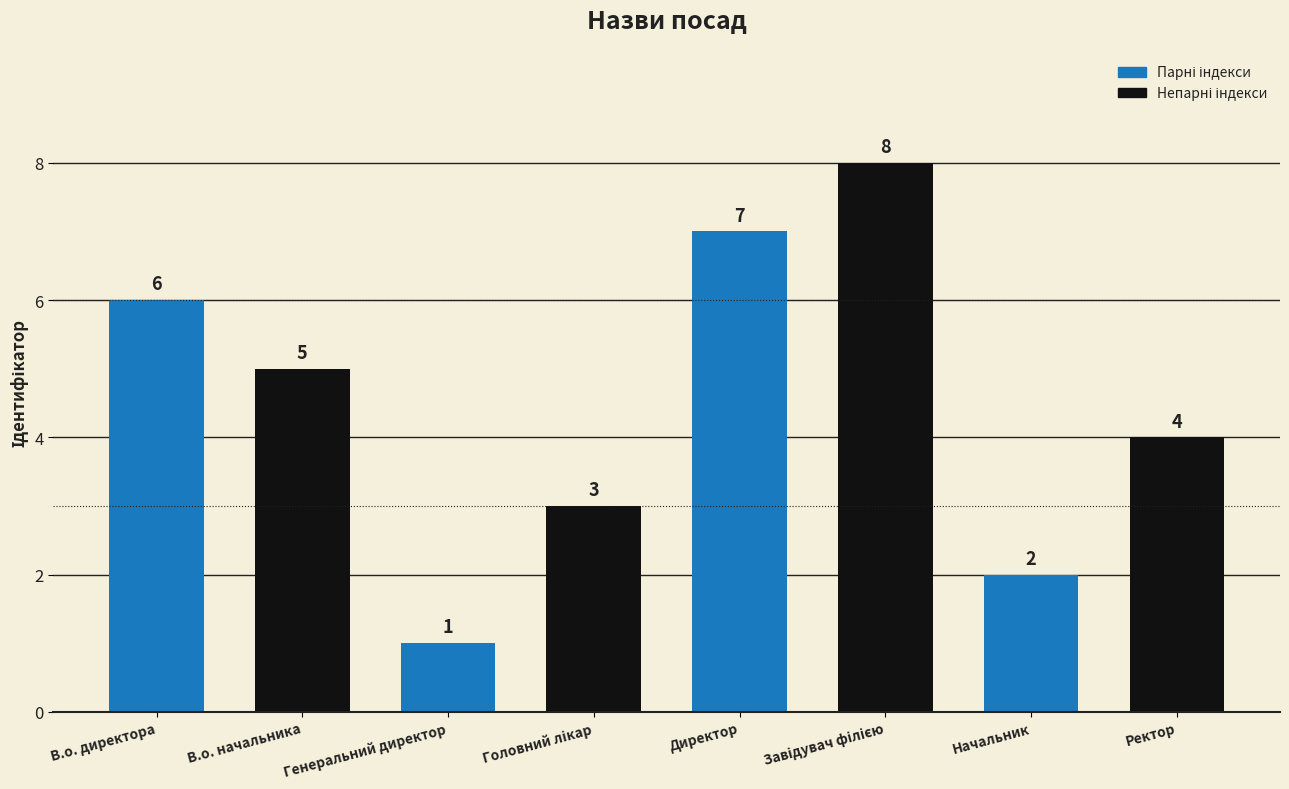

Between В.о. директора and Ректор, which is larger?

В.о. директора